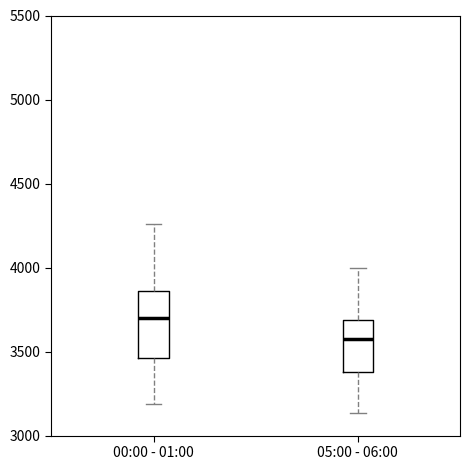

Which box's median line is the highest?

00:00 - 01:00